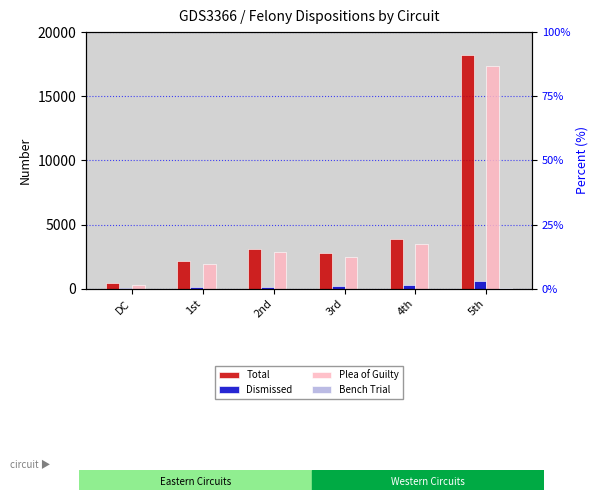

What are all the series names shown in the legend?

Total, Dismissed, Plea of Guilty, Bench Trial